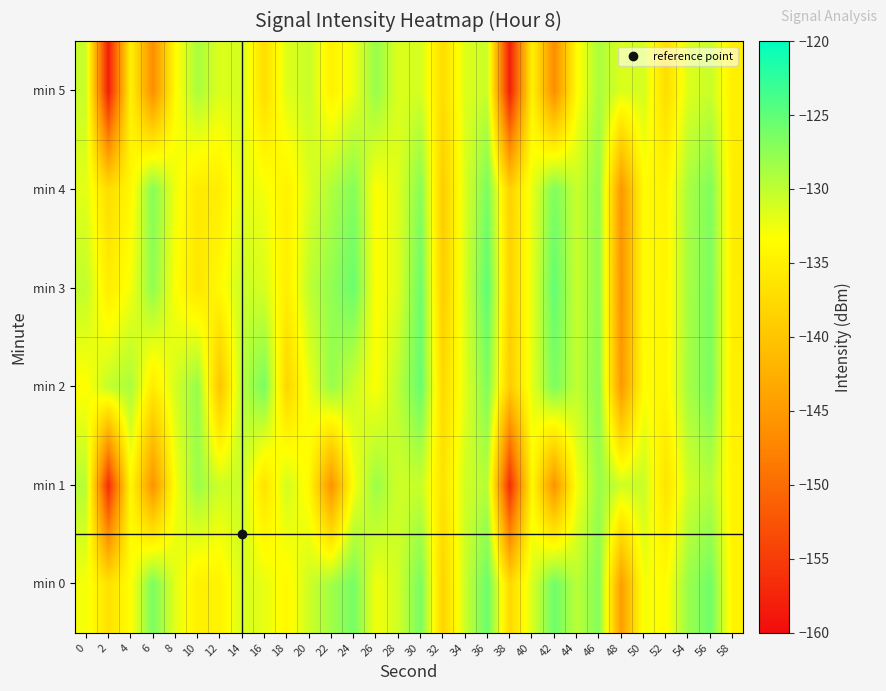

Reading left to right, list all the values displayed in this chart.

min 0: 0=-132.8	2=-136.6	4=-133.4	6=-126.4	8=-131.8	10=-135.0	12=-134.6	14=-131.2	16=-132.1	18=-134.0	20=-130.8	22=-128.5	24=-126.2	26=-132.7	28=-130.9	30=-126.4	32=-138.3	34=-130.7	36=-125.6	38=-137.8	40=-131.4	42=-125.8	44=-129.7	46=-126.9	48=-144.6	50=-132.9	52=-133.6	54=-128.1	56=-126.0	58=-134.6
min 1: 0=-129.5	2=-156.7	4=-134.0	6=-145.8	8=-133.0	10=-128.1	12=-130.8	14=-130.4	16=-136.5	18=-130.9	20=-134.0	22=-145.8	24=-133.0	26=-128.1	28=-130.8	30=-130.4	32=-136.5	34=-130.9	36=-129.5	38=-156.7	40=-134.0	42=-145.8	44=-133.0	46=-128.1	48=-130.8	50=-130.4	52=-136.5	54=-130.9	56=-129.5	58=-134.6
min 2: 0=-133.5	2=-130.2	4=-128.9	6=-135.6	8=-131.1	10=-127.8	12=-140.2	14=-129.5	16=-126.3	18=-138.1	20=-132.4	22=-127.9	24=-130.6	26=-133.2	28=-129.8	30=-125.4	32=-137.6	34=-131.9	36=-126.7	38=-139.3	40=-132.0	42=-126.5	44=-130.1	46=-127.4	48=-145.2	50=-133.5	52=-134.2	54=-128.7	56=-126.5	58=-135.2
min 3: 0=-130.1	2=-135.4	4=-132.8	6=-127.5	8=-133.2	10=-136.1	12=-133.9	14=-130.5	16=-131.3	18=-135.2	20=-130.0	22=-127.7	24=-125.5	26=-133.4	28=-131.6	30=-125.7	32=-139.1	34=-131.4	36=-124.9	38=-138.5	40=-132.1	42=-125.2	44=-130.5	46=-127.6	48=-145.9	50=-133.6	52=-134.3	54=-128.8	56=-126.6	58=-135.3
min 4: 0=-131.9	2=-137.3	4=-134.1	6=-127.0	8=-132.5	10=-135.7	12=-135.3	14=-131.9	16=-132.8	18=-134.8	20=-131.5	22=-129.2	24=-126.9	26=-133.4	28=-131.6	30=-127.1	32=-139.1	34=-131.5	36=-126.4	38=-138.6	40=-132.2	42=-126.6	44=-130.5	46=-127.7	48=-145.4	50=-133.7	52=-134.5	54=-128.9	56=-126.7	58=-135.4
min 5: 0=-130.5	2=-158.2	4=-134.8	6=-146.5	8=-133.7	10=-128.9	12=-131.5	14=-131.1	16=-137.2	18=-131.6	20=-130.5	22=-134.8	24=-132.4	26=-127.9	28=-131.5	30=-131.1	32=-137.2	34=-131.6	36=-130.5	38=-158.2	40=-134.8	42=-146.5	44=-133.7	46=-128.9	48=-131.5	50=-131.1	52=-137.2	54=-131.6	56=-130.5	58=-135.1